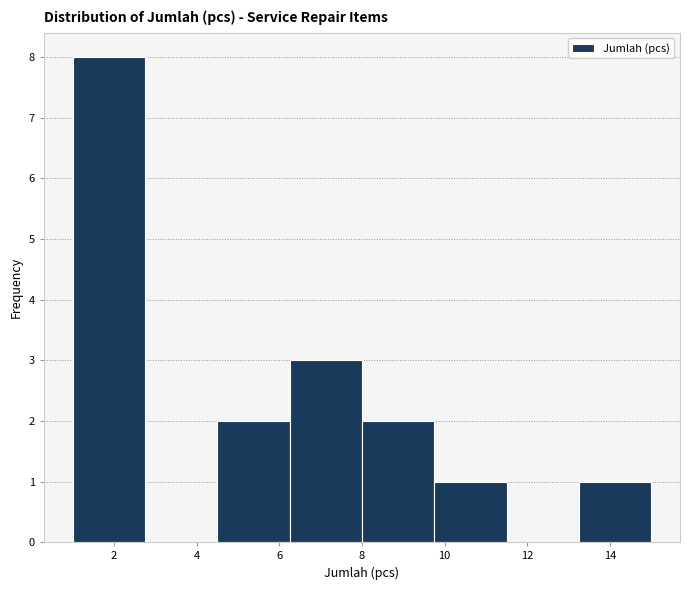

Which range on the x-axis has the tallest bar?

1.00 to 2.75